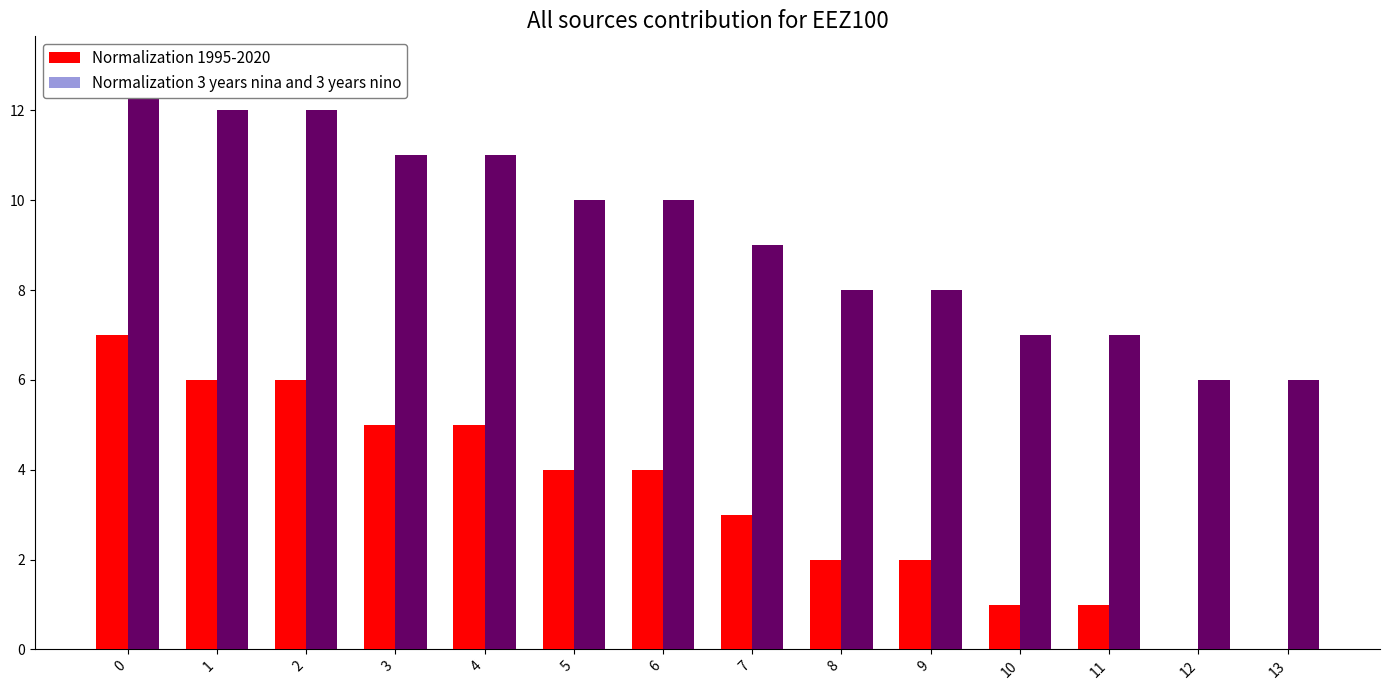

What is the difference between the highest and lowest values at 2?

6